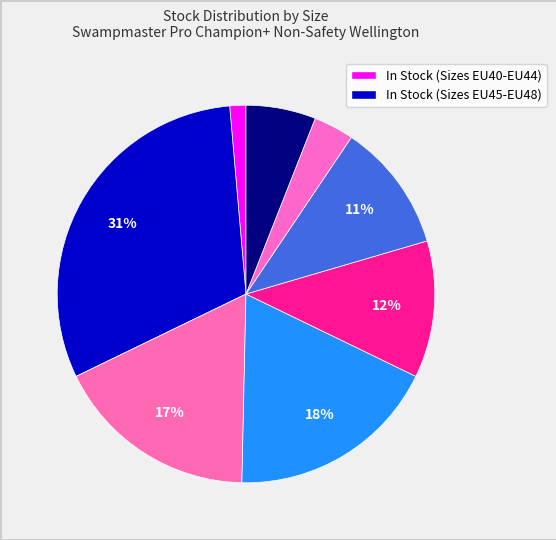

Rank the categories by value from lowest to highest.

EU40 / UK6.5, EU47 / UK12, EU48 / UK13, EU46 / UK11, EU45 / UK10.5, EU42 / UK8, EU44 / UK10, EU43 / UK9